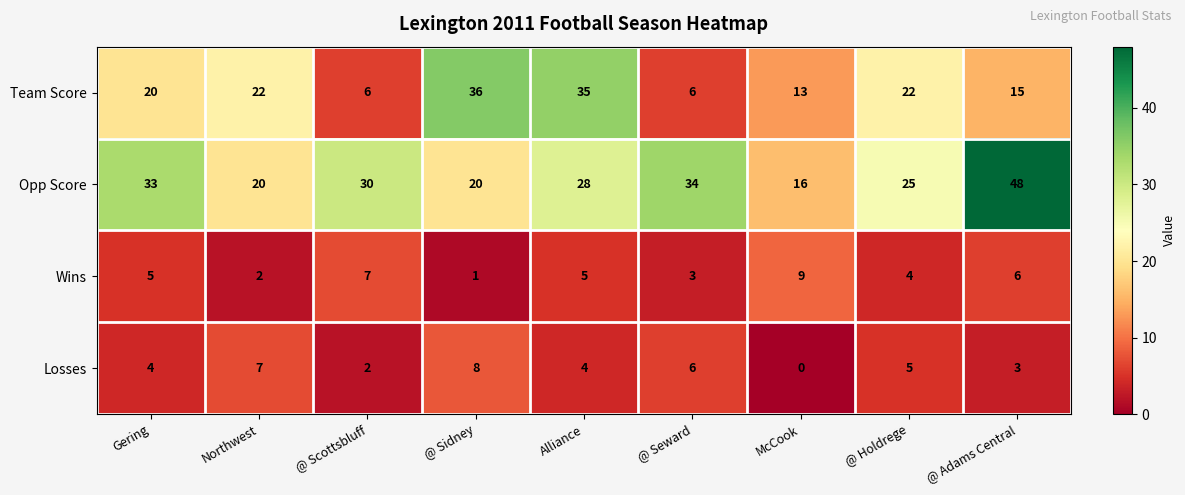

Is the value of Losses at @ Seward greater than the value of Wins at @ Scottsbluff?

No